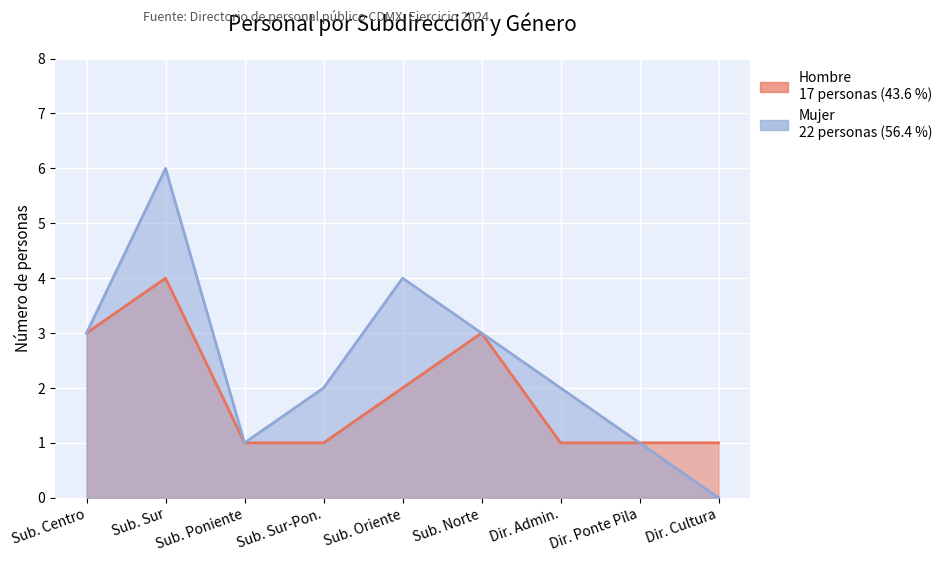

What is the sum of all Hombre values?

17